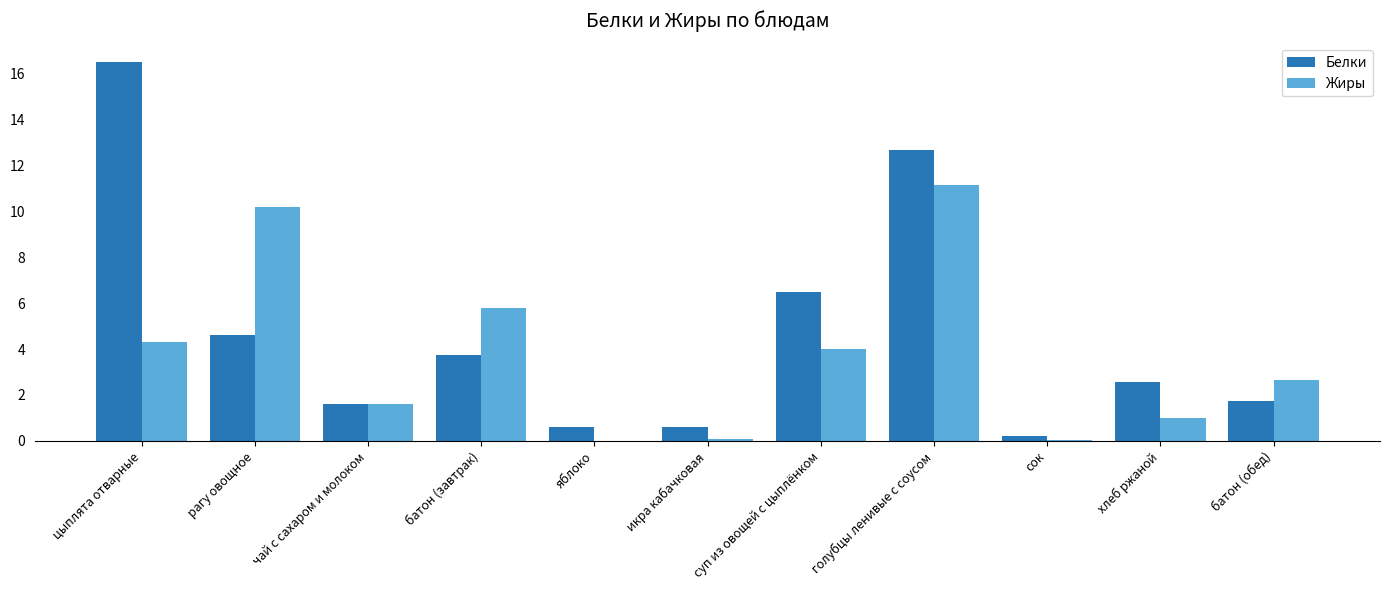

Which category has the highest value in the Жиры series?

голубцы ленивые с соусом